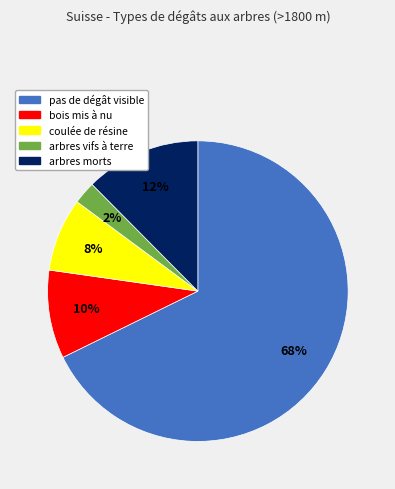

Approximately how many times larger is the value at coulée de résine compared to bois mis à nu?

0.8